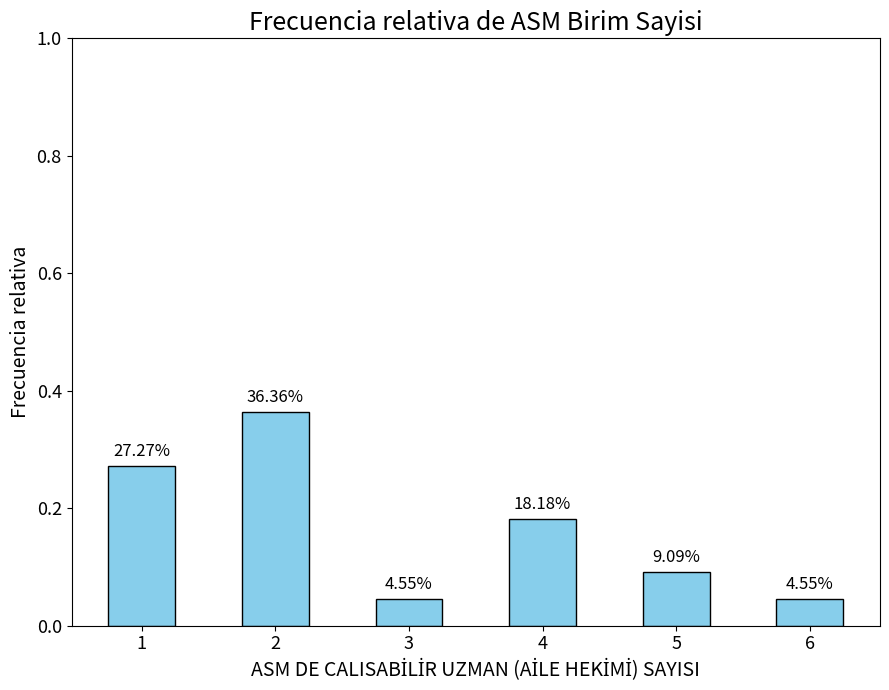

List the labels in order of value, largest first.

2, 1, 4, 5, 3, 6